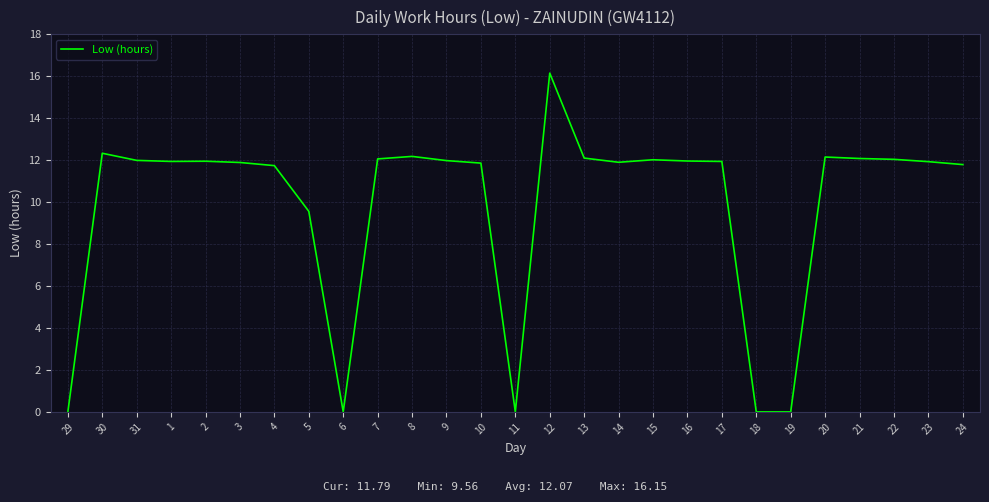

True or false: the data shows 11.9 at 14.

True